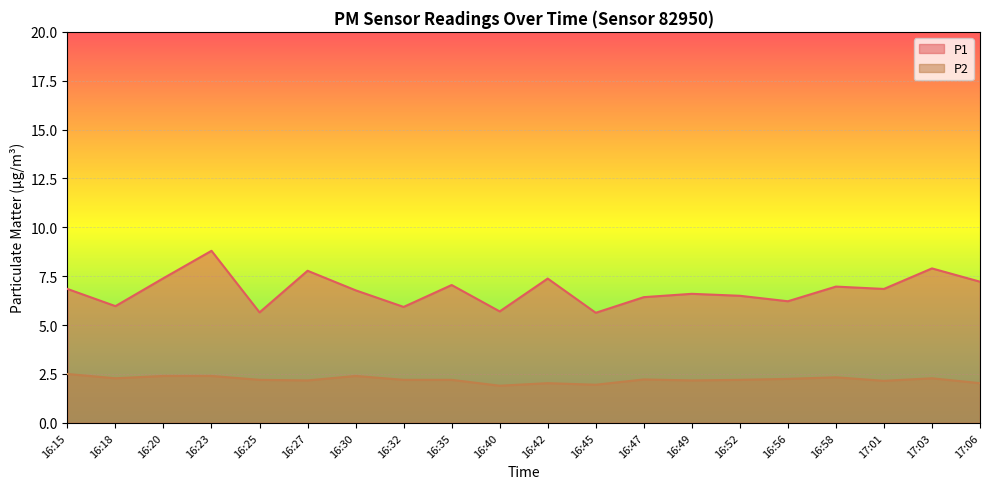

What is the maximum value shown in the chart?

8.8